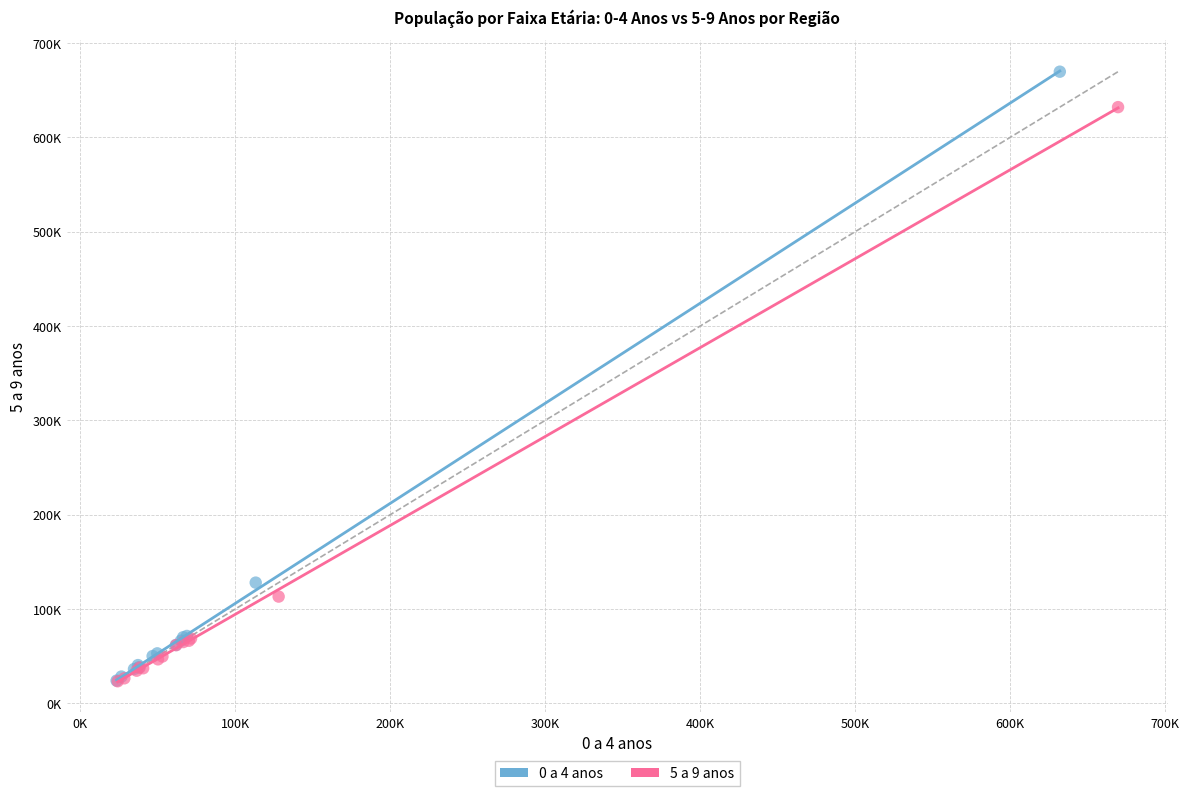

What are all the series names shown in the legend?

0 a 4 anos, 5 a 9 anos